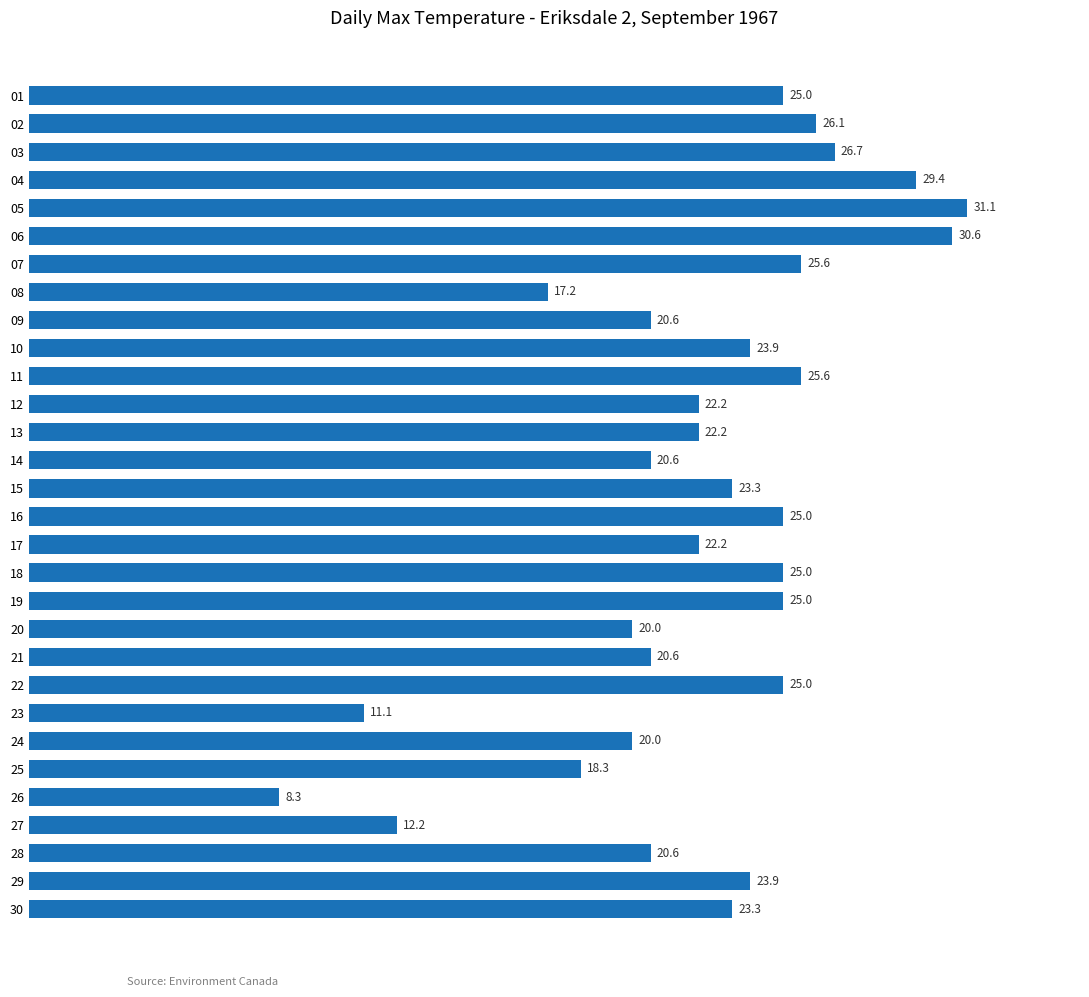

What is the sum of all values?

670.6